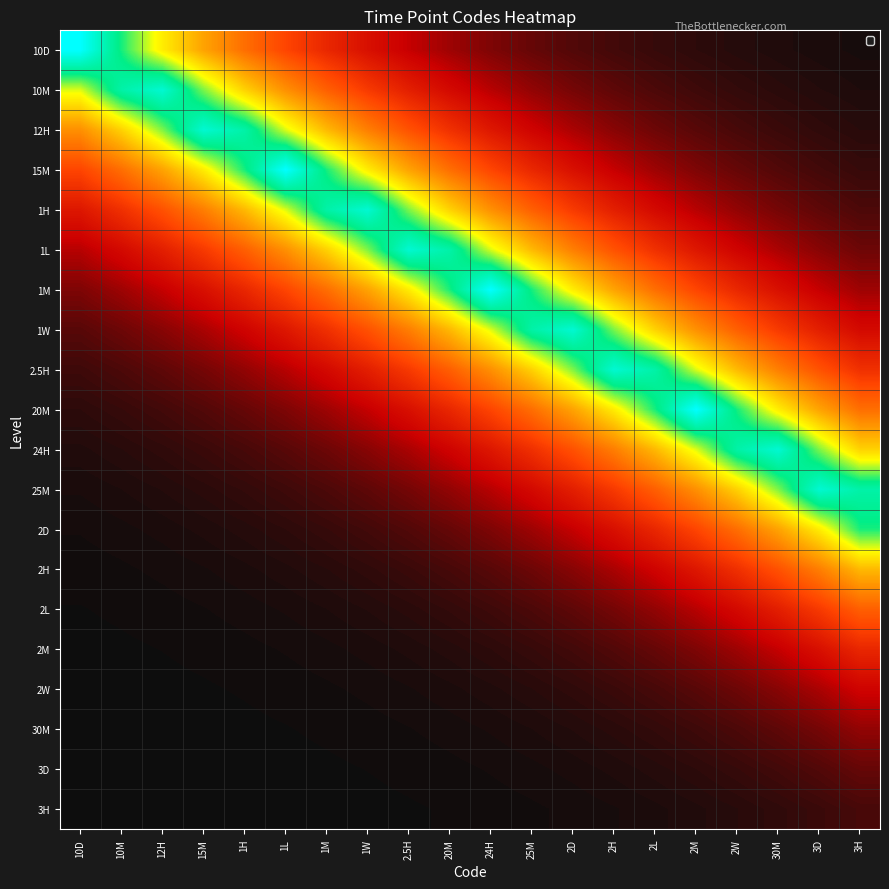

What is the greatest value displayed?

1.0